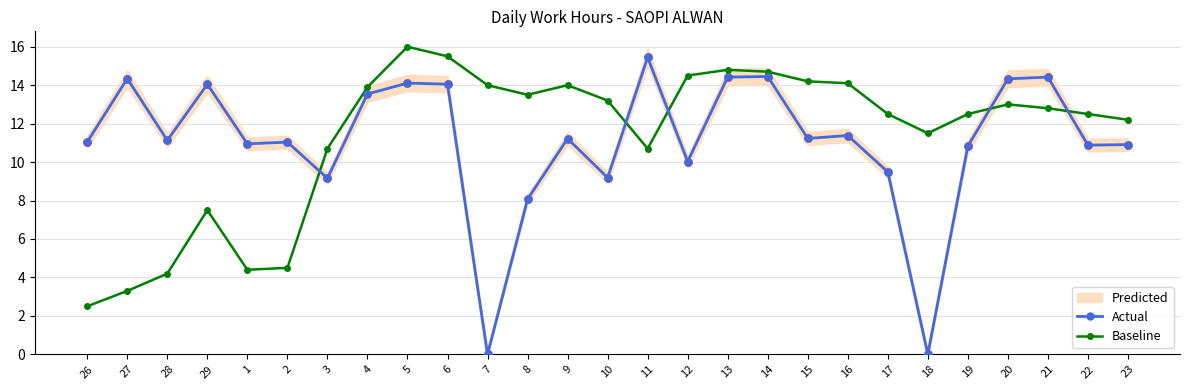

At how many categories does at least one series exceed 11?

25